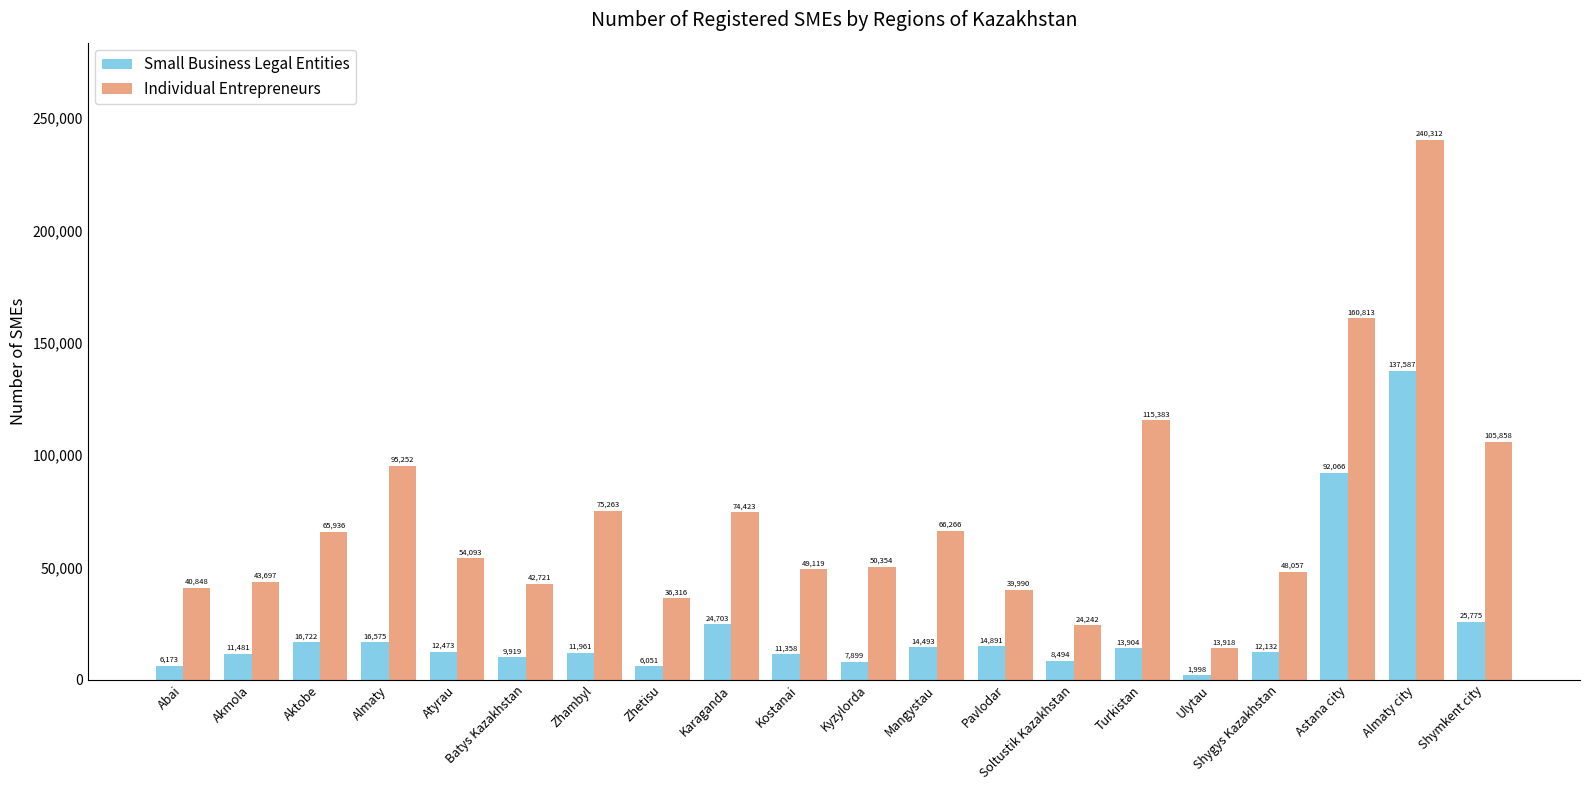

What is the difference between the maximum and minimum values in the Individual Entrepreneurs series?

226394